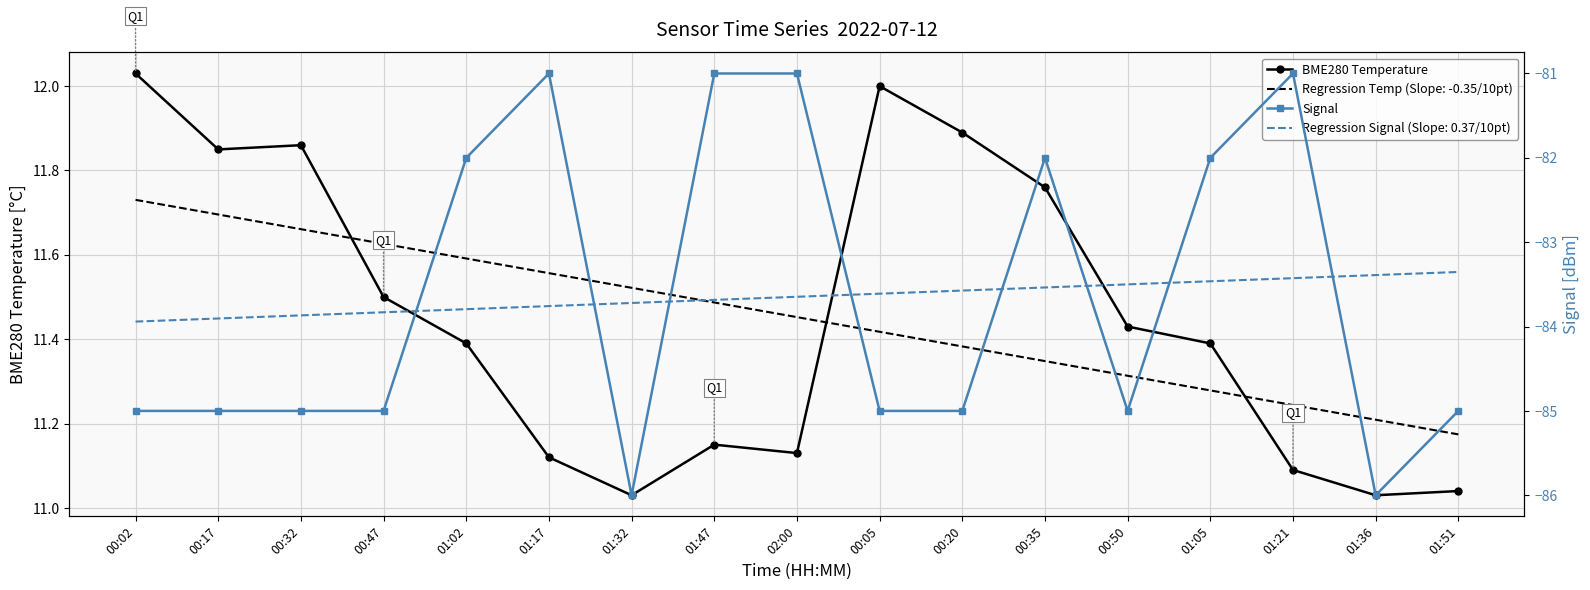

Reading left to right, list all the values displayed in this chart.

BME280 Temperature: 12.0	11.8	11.9	11.5	11.4	11.1	11.0	11.2	11.1	12.0	11.9	11.8	11.4	11.4	11.1	11.0	11.0
Signal: -85.0	-85.0	-85.0	-85.0	-82.0	-81.0	-86.0	-81.0	-81.0	-85.0	-85.0	-82.0	-85.0	-82.0	-81.0	-86.0	-85.0